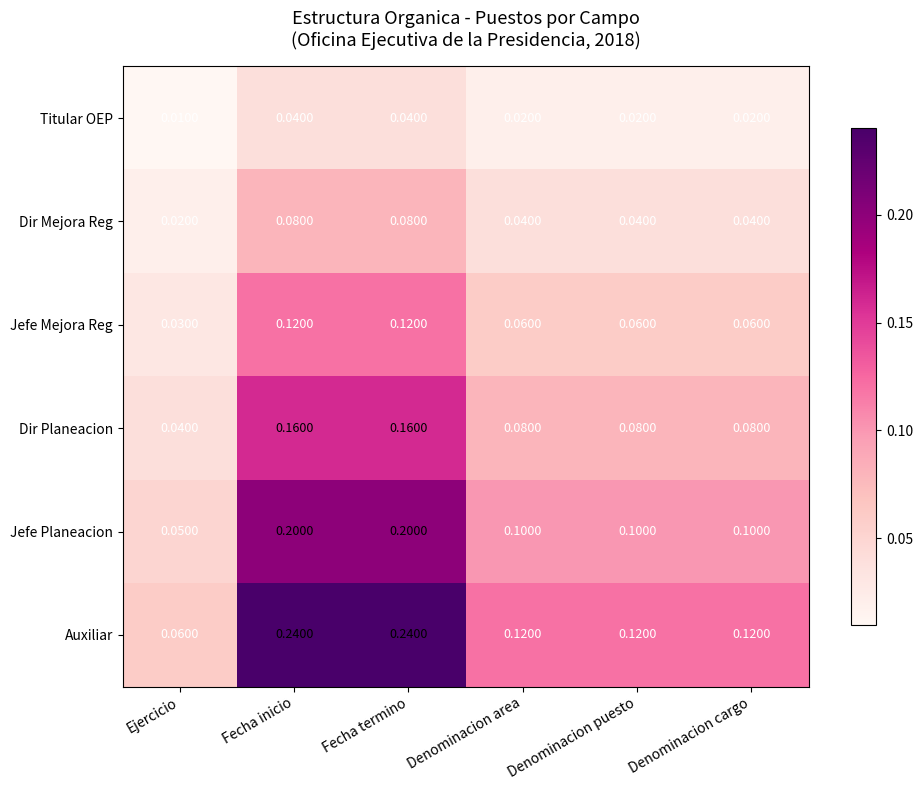

Which series has the widest spread of values?

Auxiliar